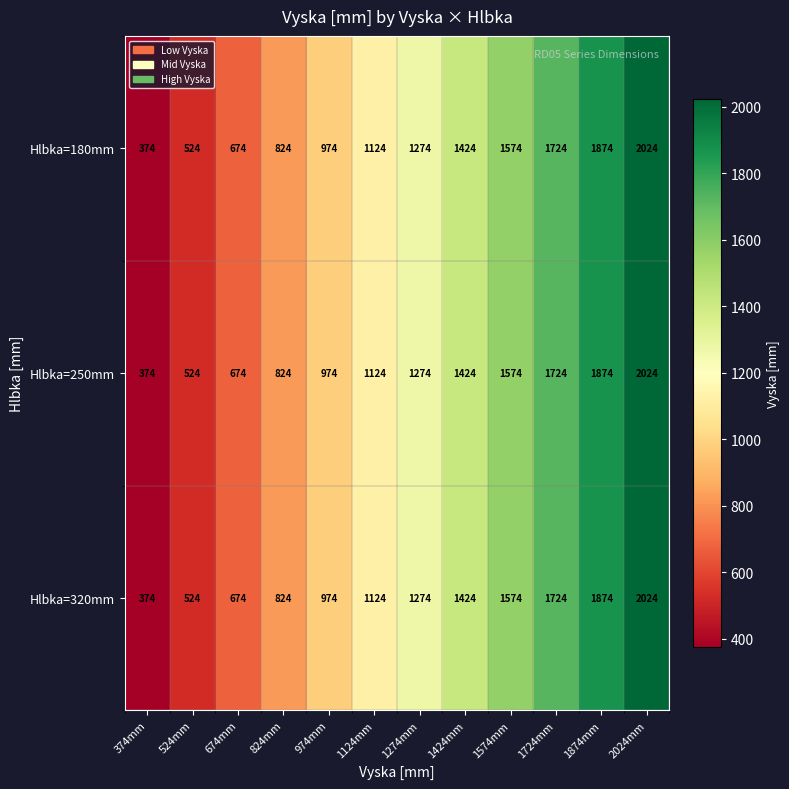

The value of Hlbka=180mm at 674mm is 674. True or false?

True